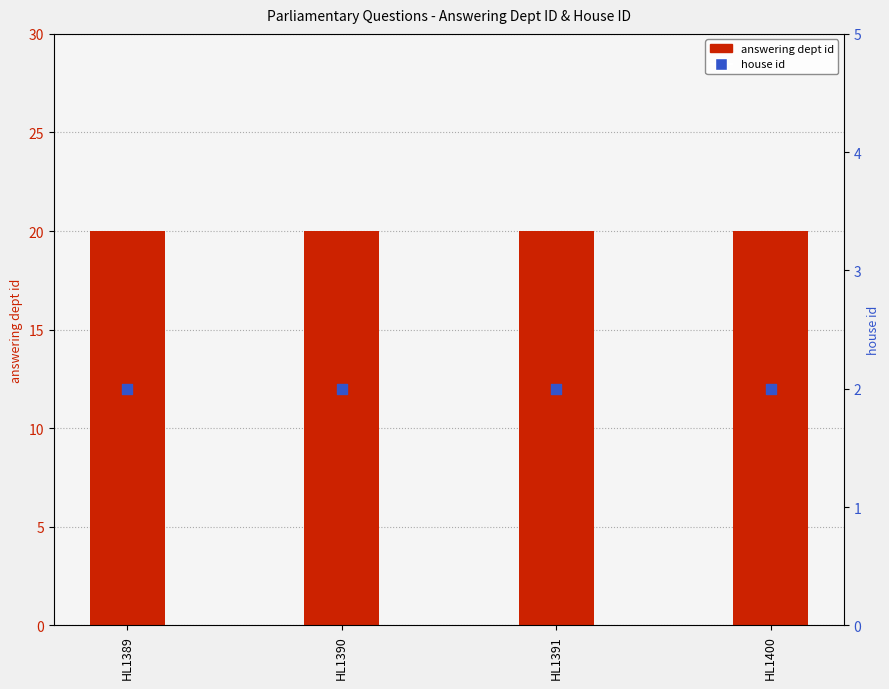

Is the value of answering dept id at HL1389 greater than the value of house id at HL1391?

Yes